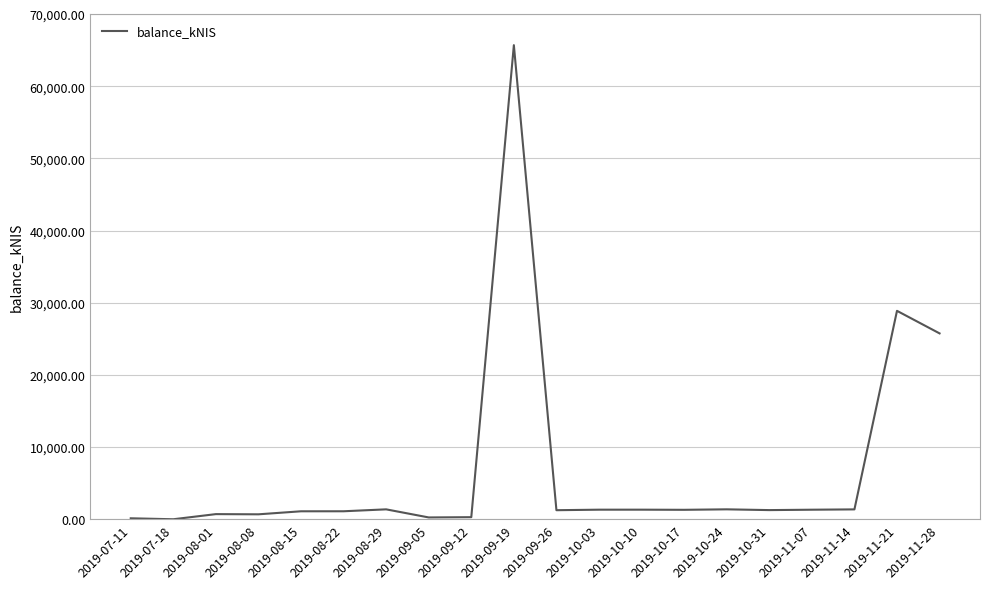

Which category has the highest value across all series?

2019-09-19